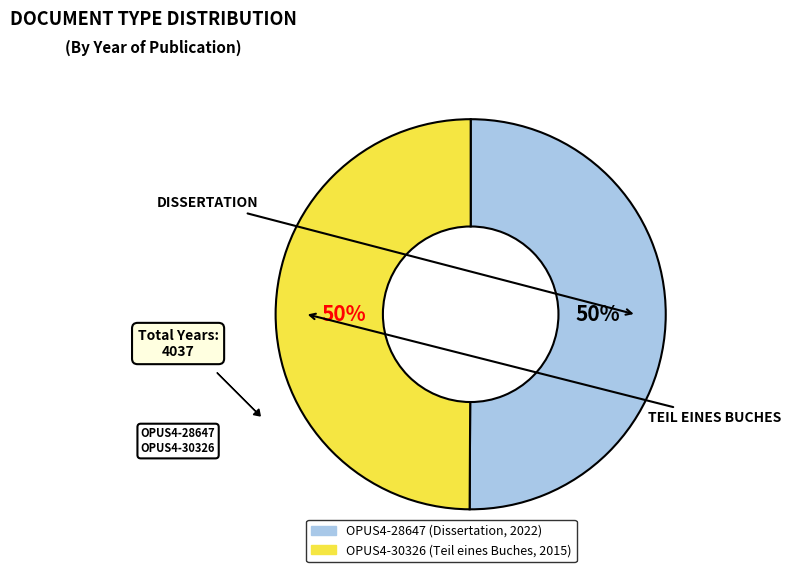

To the nearest percent, what portion does OPUS4-28647 represent?

50%